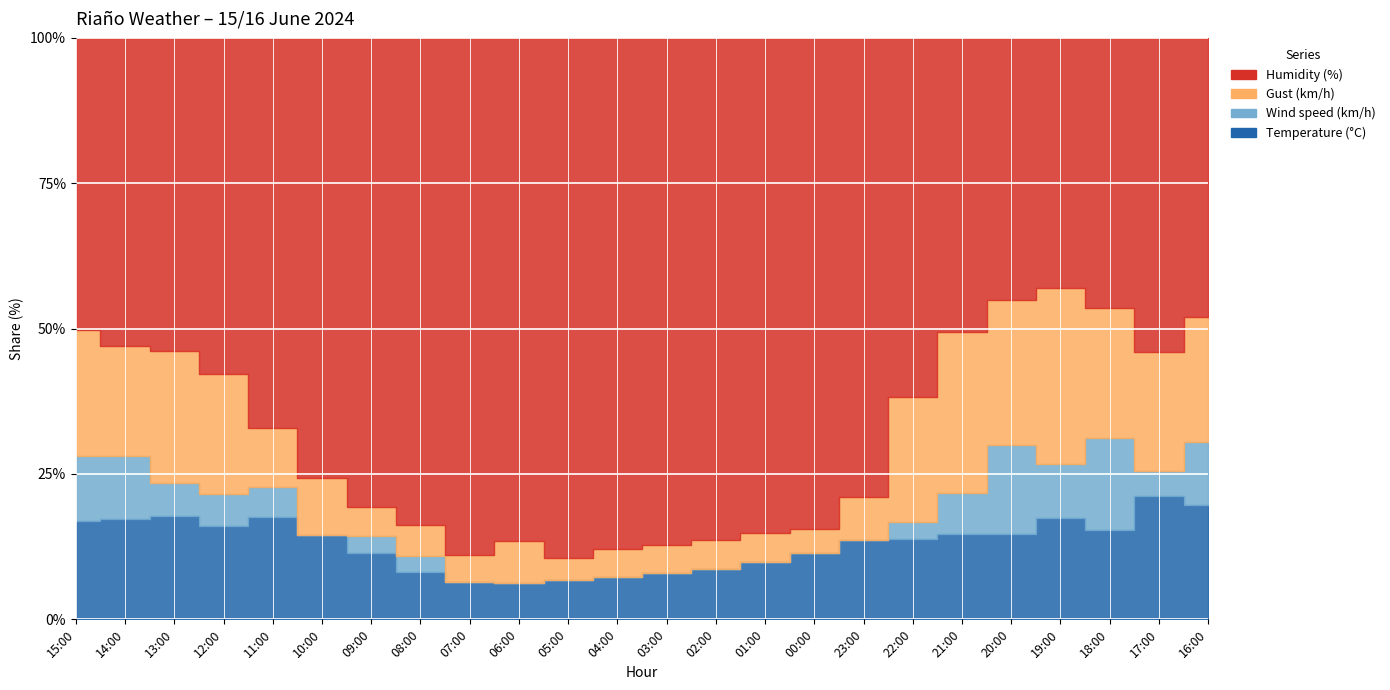

At which category does Gust (km/h) reach its first local valley?

14:00